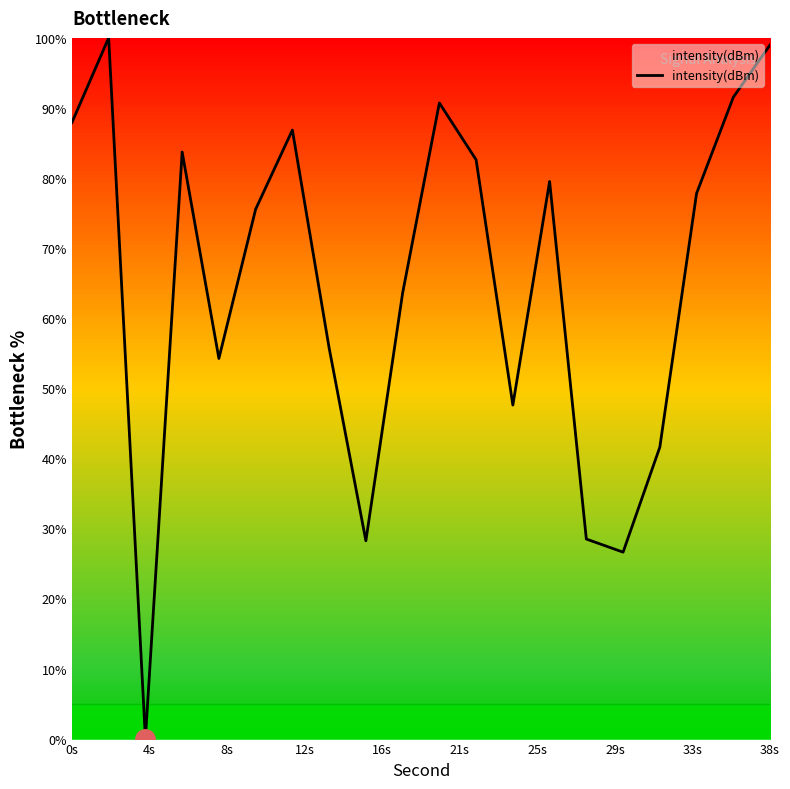

How many values are above zero?

19